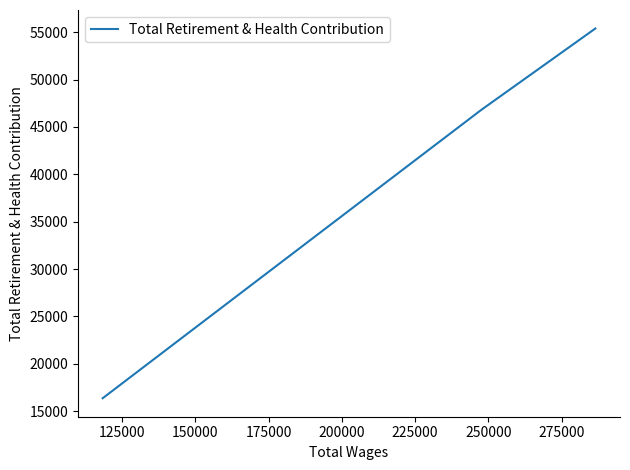

How many values are between 16353 and 55398?

3